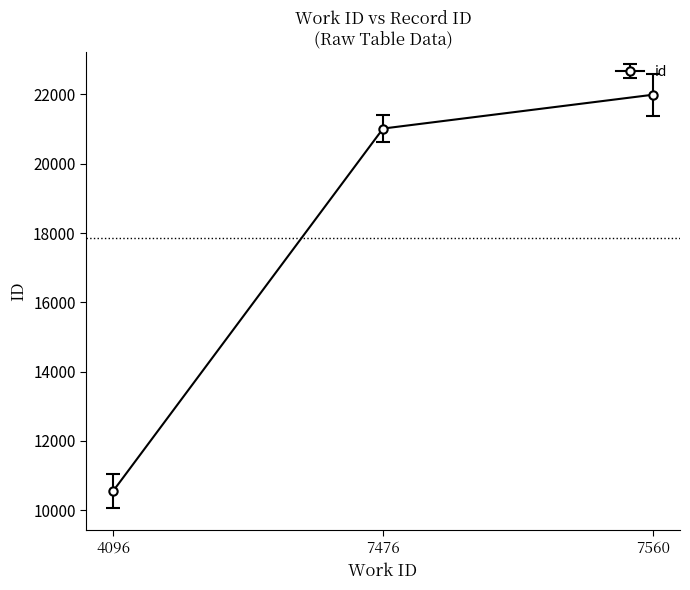

Where is the data nearest to the value 16270?

7476